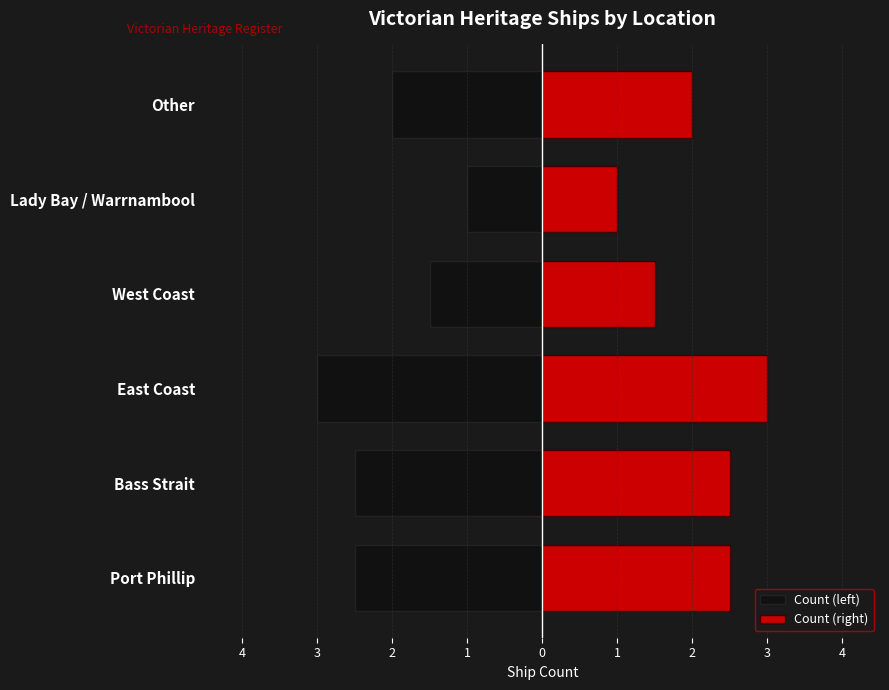

What is the value of the Count (left) bar at the 1st from the left?

-2.5